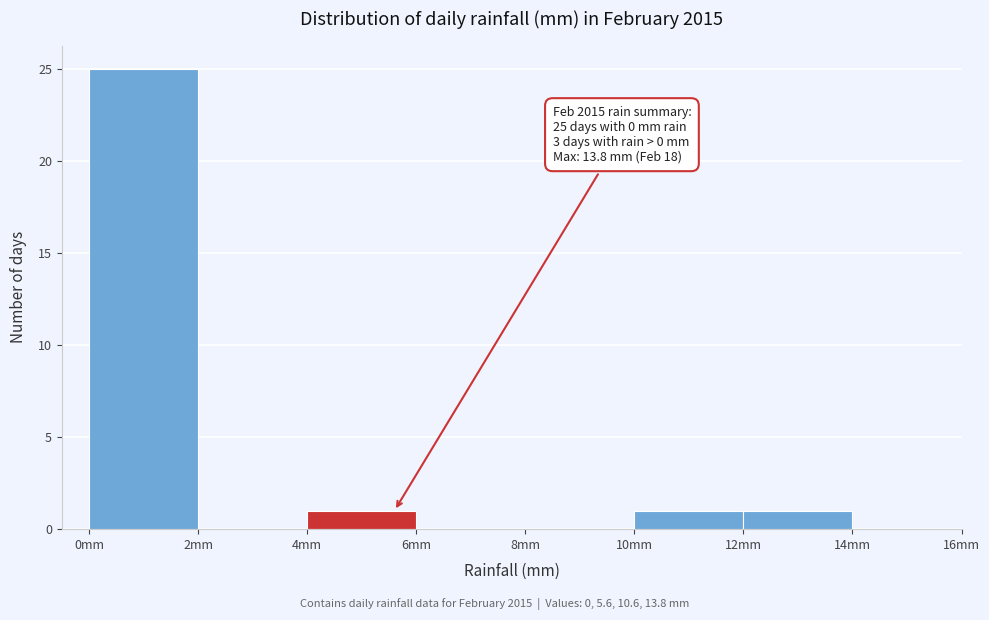

Over which range of the x-axis is the bar tallest?

0 to 2